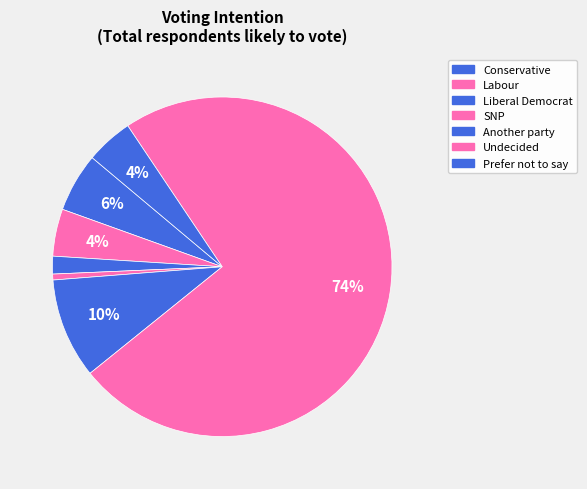

Between Labour and Liberal Democrat, which is larger?

Labour